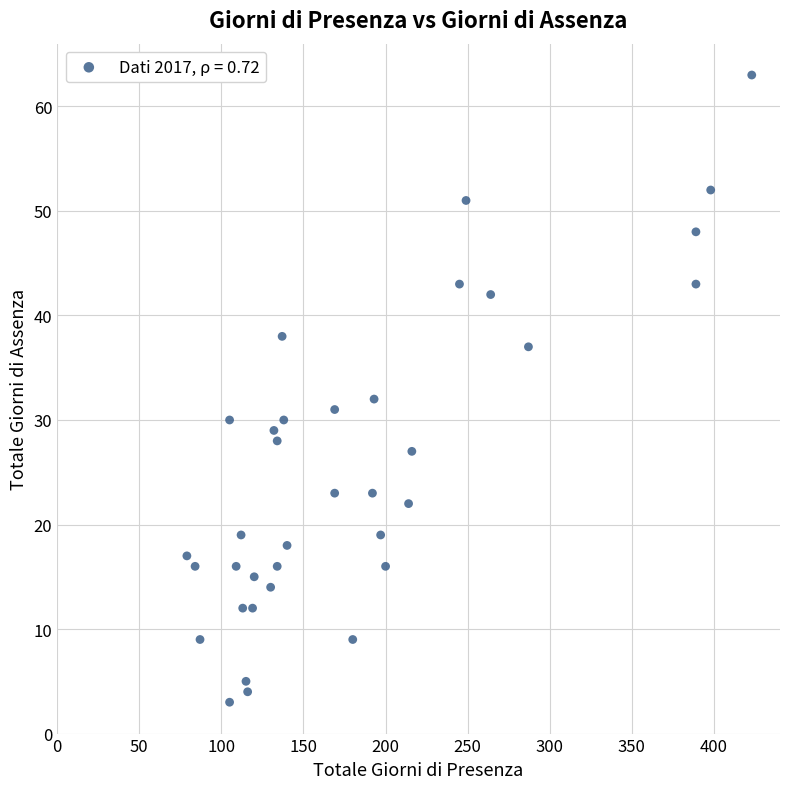

What is the range of Y values (max minus min)?

60